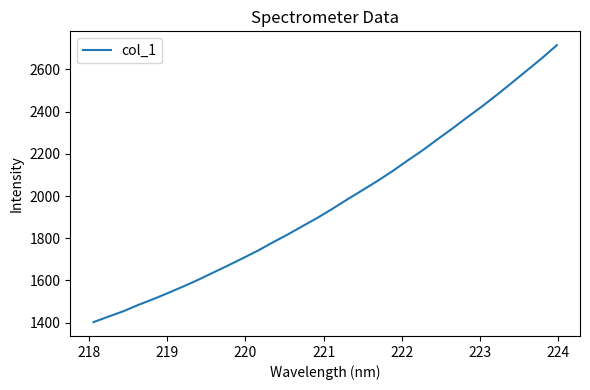

What is the sum of all values?

63003.2